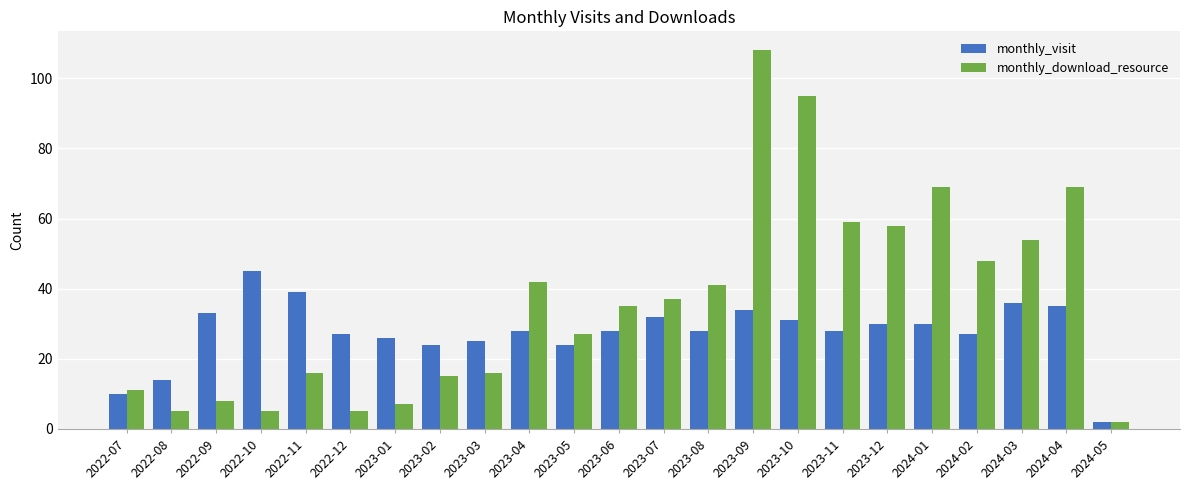

Reading left to right, list all the values displayed in this chart.

monthly_visit: 10	14	33	45	39	27	26	24	25	28	24	28	32	28	34	31	28	30	30	27	36	35	2
monthly_download_resource: 11	5	8	5	16	5	7	15	16	42	27	35	37	41	108	95	59	58	69	48	54	69	2